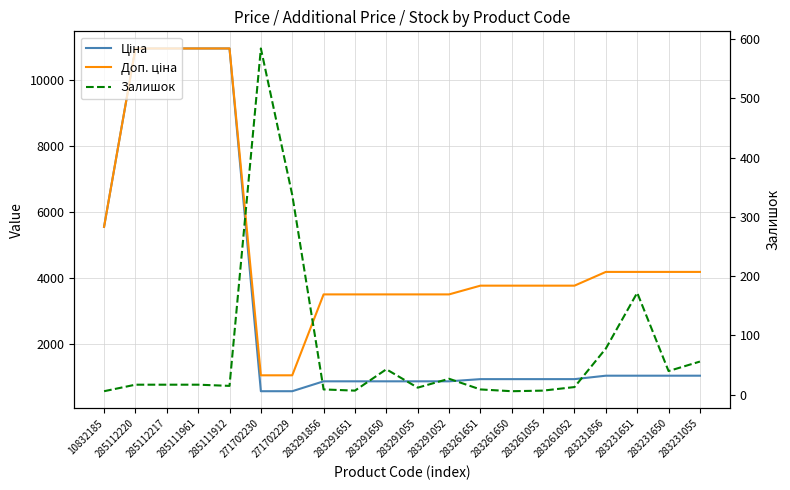

How many lines are shown in the chart?

3